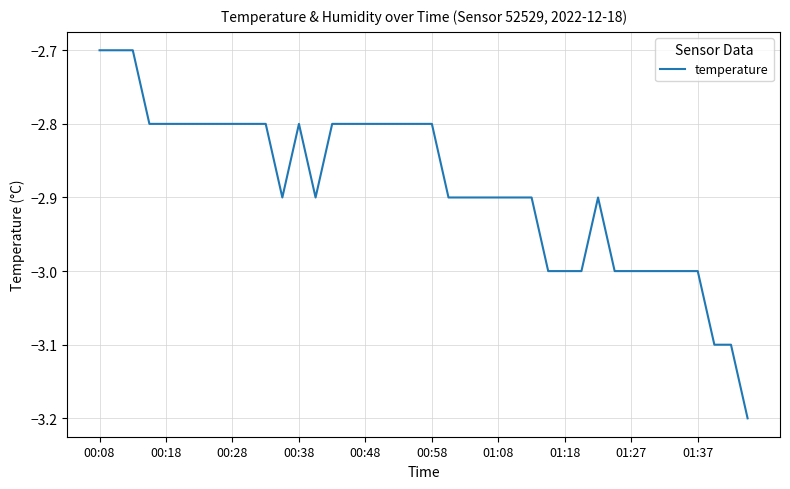

Count the values in the range -3 to -2.

37